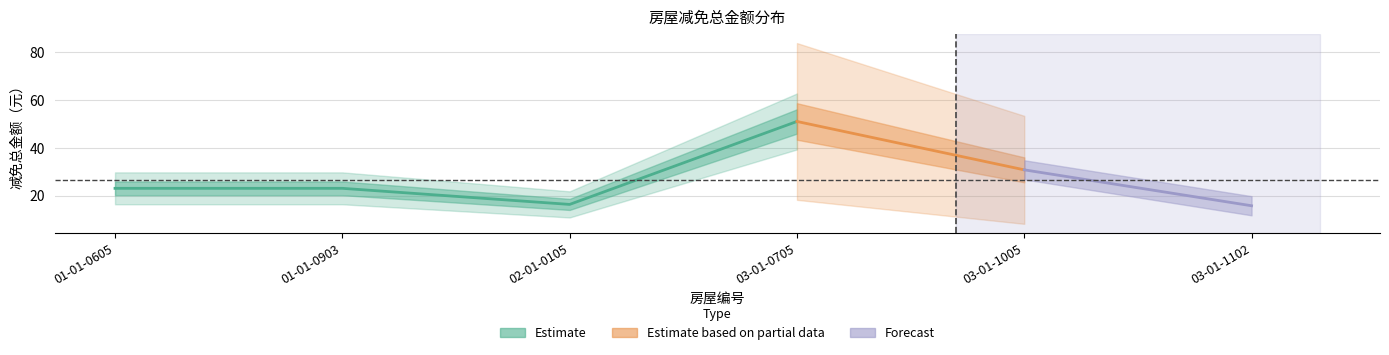

Is this an area chart (filled region under the line)?

No